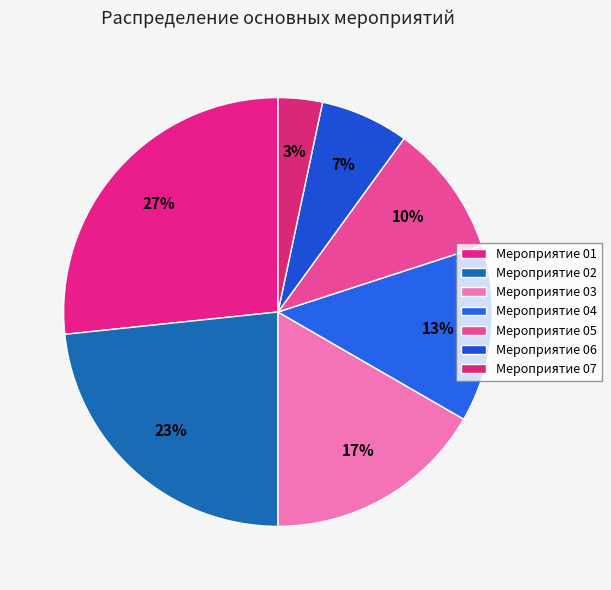

Count the number of slices in the pie.

7